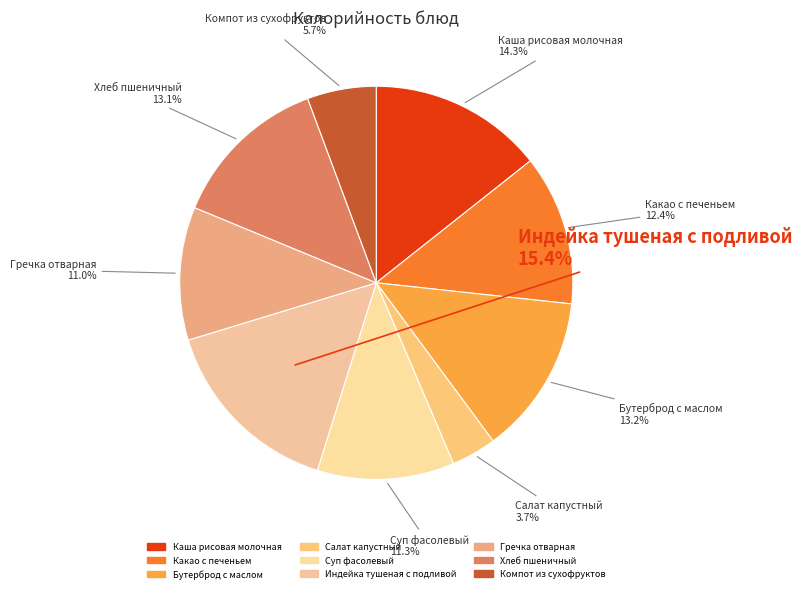

To the nearest percent, what portion does Каша рисовая молочная represent?

14%